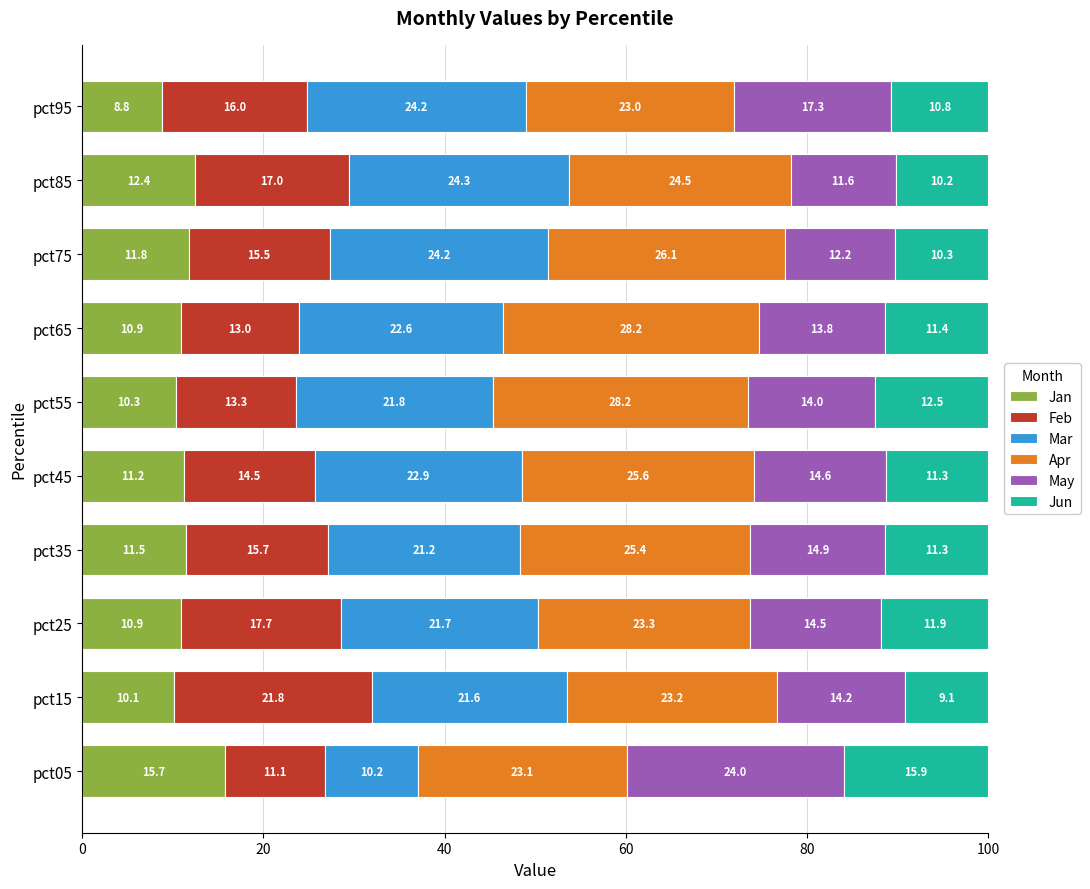

What is the total value across all series at pct35?

100.0